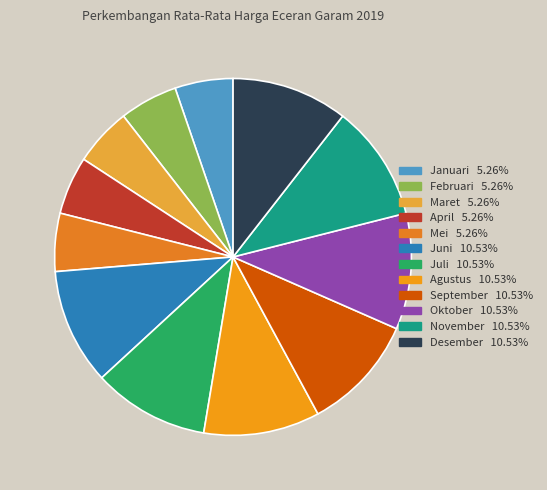

The Agustus slice represents 11% of the pie. True or false?

True